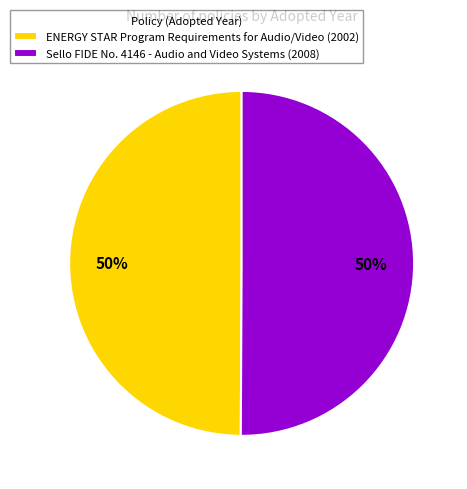

To the nearest percent, what is the combined percentage of ENERGY STAR Program Requirements for Audio/Video (2002) and Sello FIDE No. 4146 - Audio and Video Systems (2008)?

100%